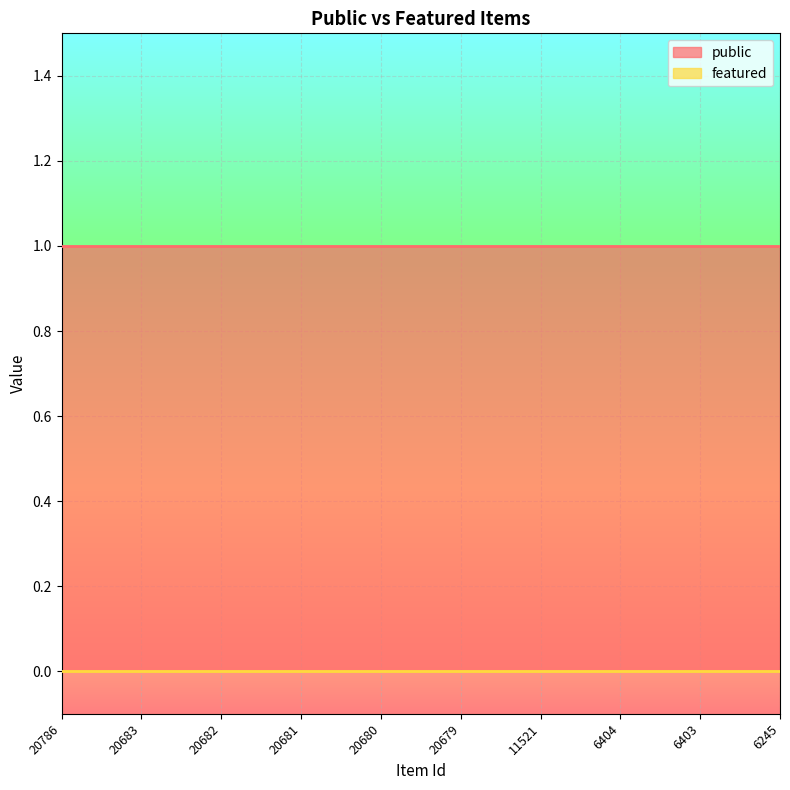

At how many categories does at least one series exceed 0?

10